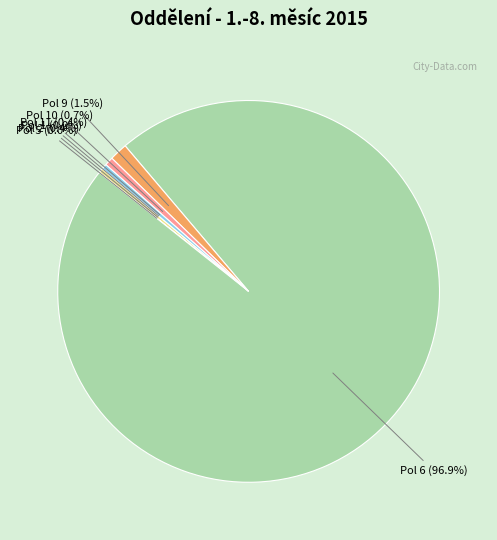

Is there a majority slice in this chart?

Yes